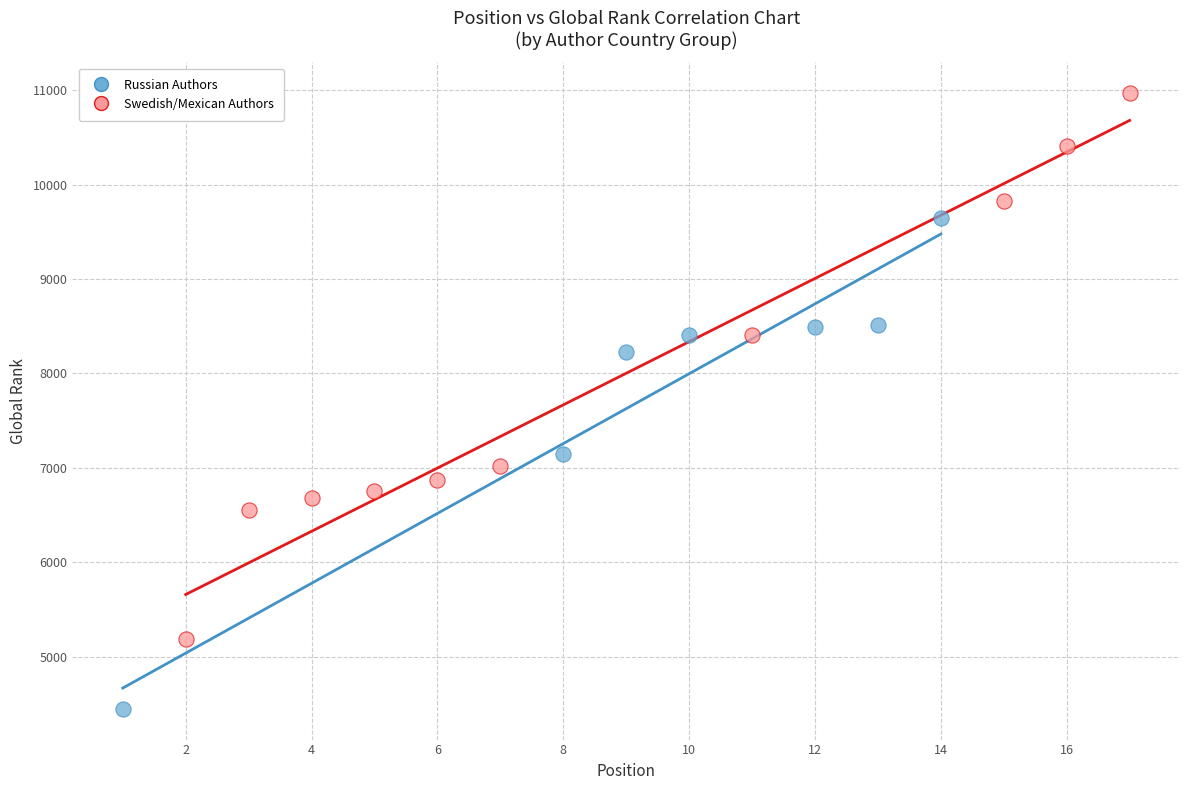

Which series reaches the maximum Y coordinate?

Swedish/Mexican Authors